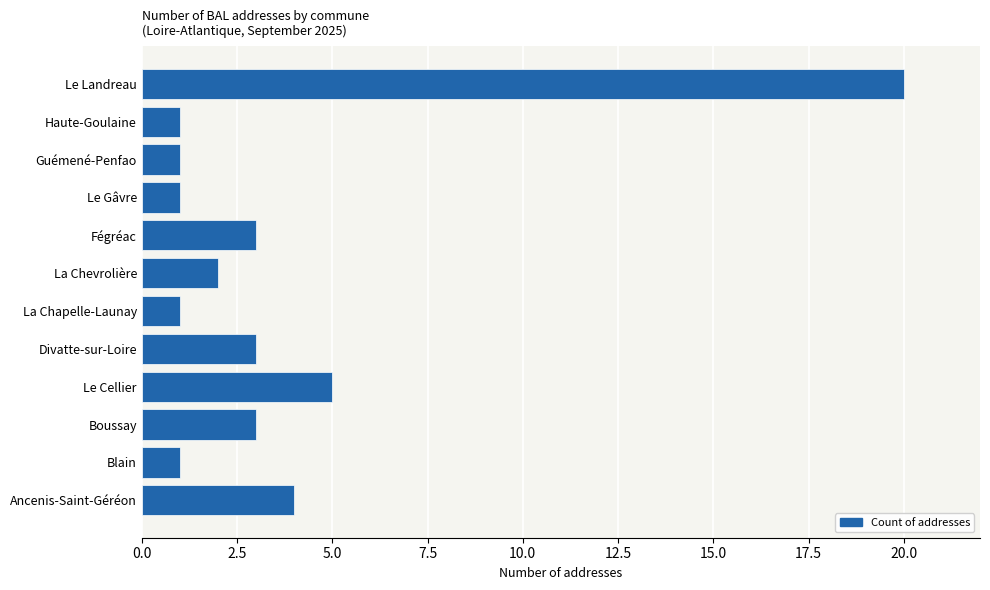

Which has a higher value, La Chevrolière or Boussay?

Boussay